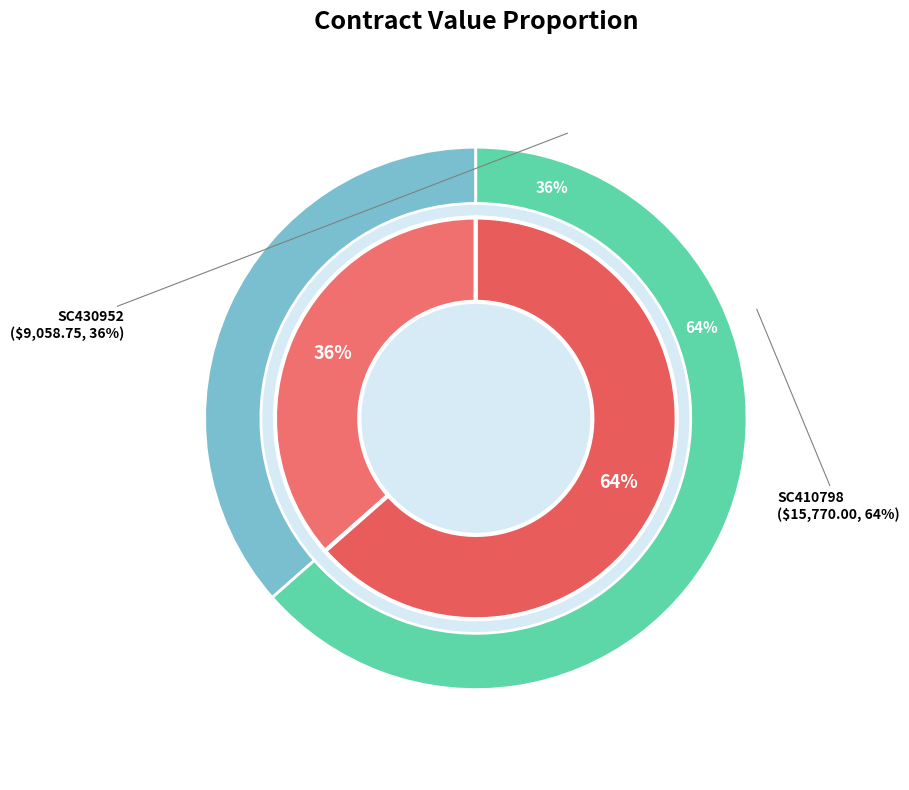

Count the number of slices in the pie.

2